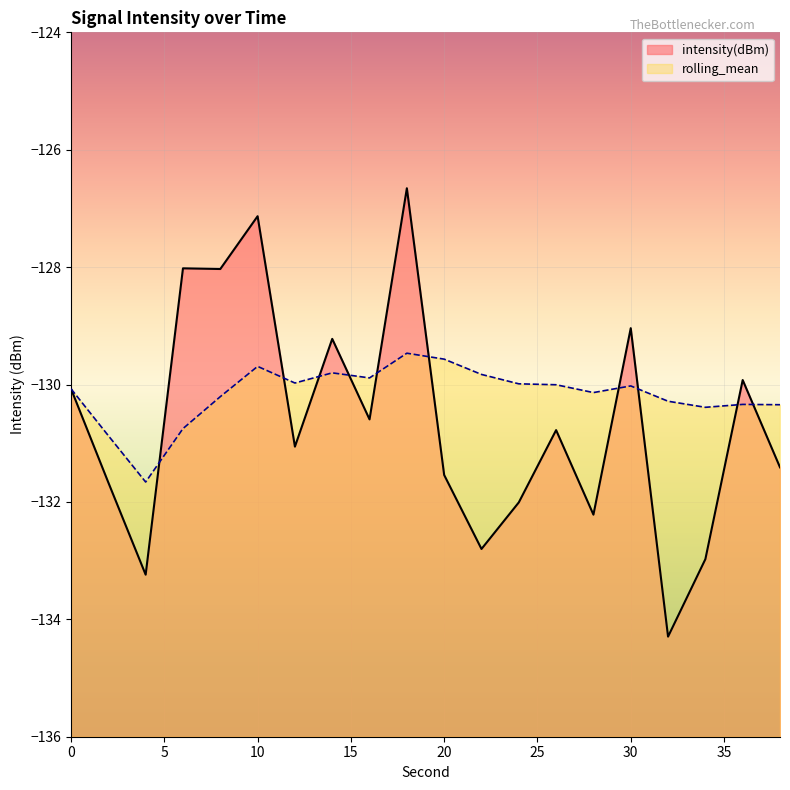

What is the sum of all rolling_mean values?

-2603.3